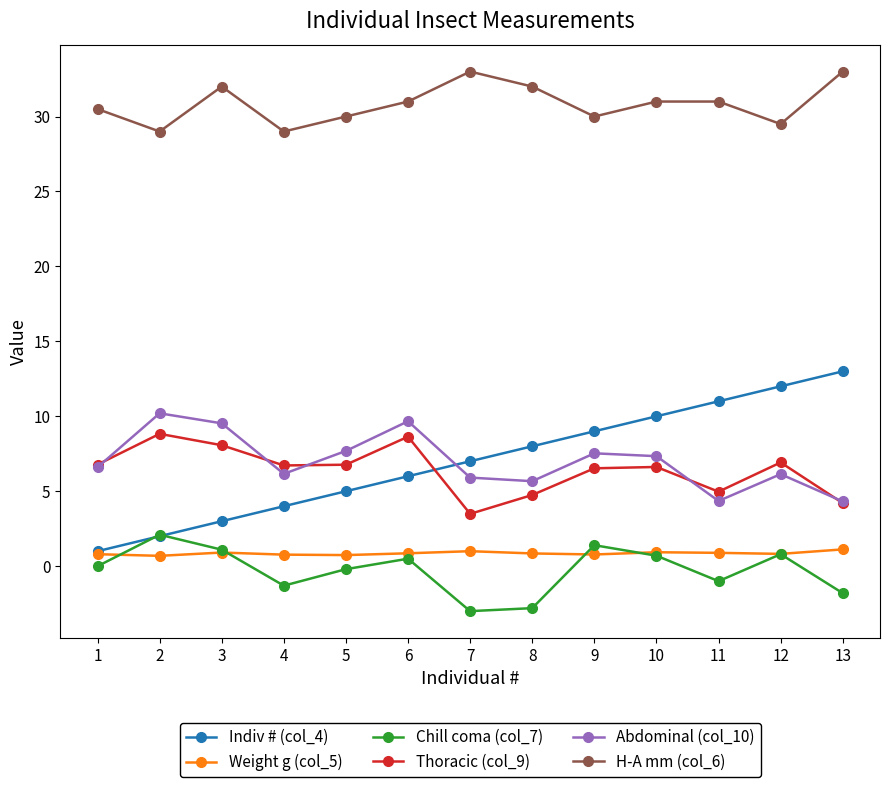

Between 1 and 10, which series saw the biggest shift?

Indiv # (col_4)